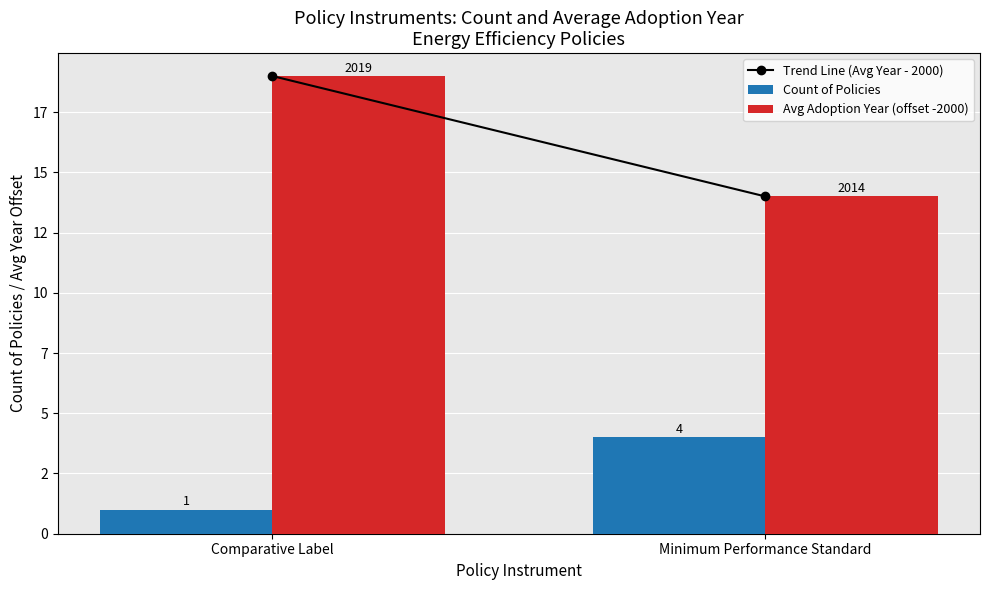

List the series in order of their peak value, highest first.

Avg Adoption Year (offset -2000), Count of Policies